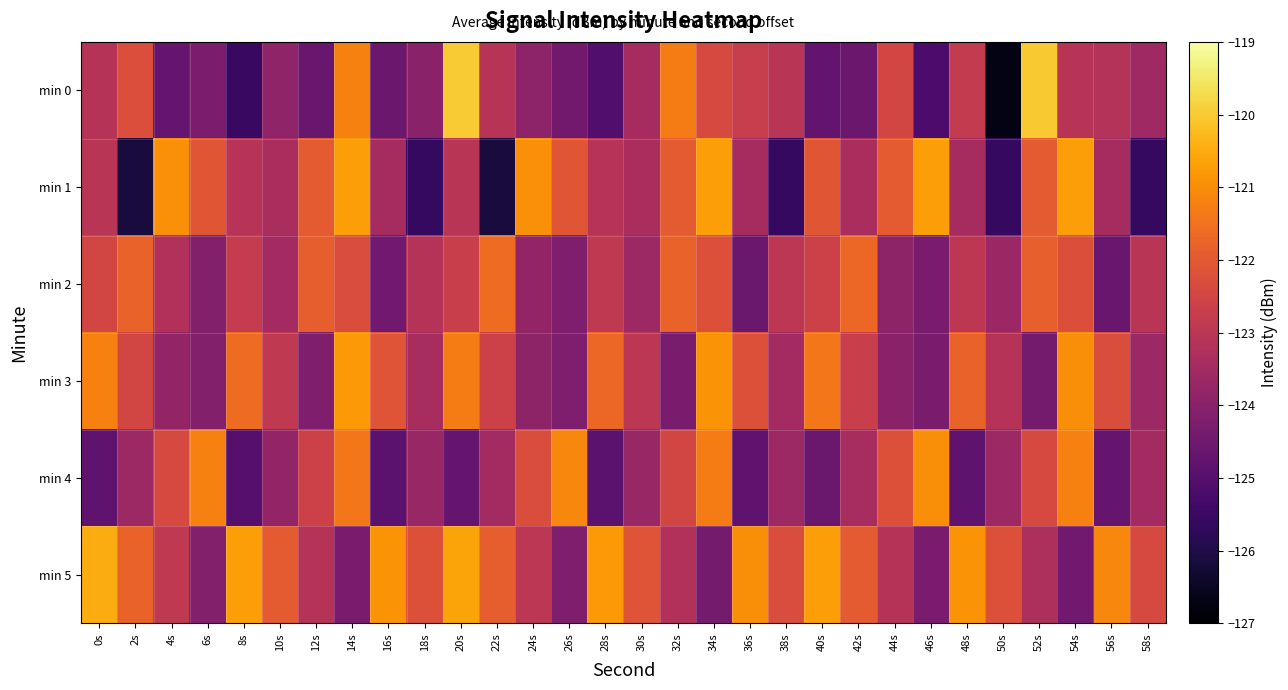

List the series in order of their peak value, highest first.

min 0, min 5, min 1, min 3, min 4, min 2